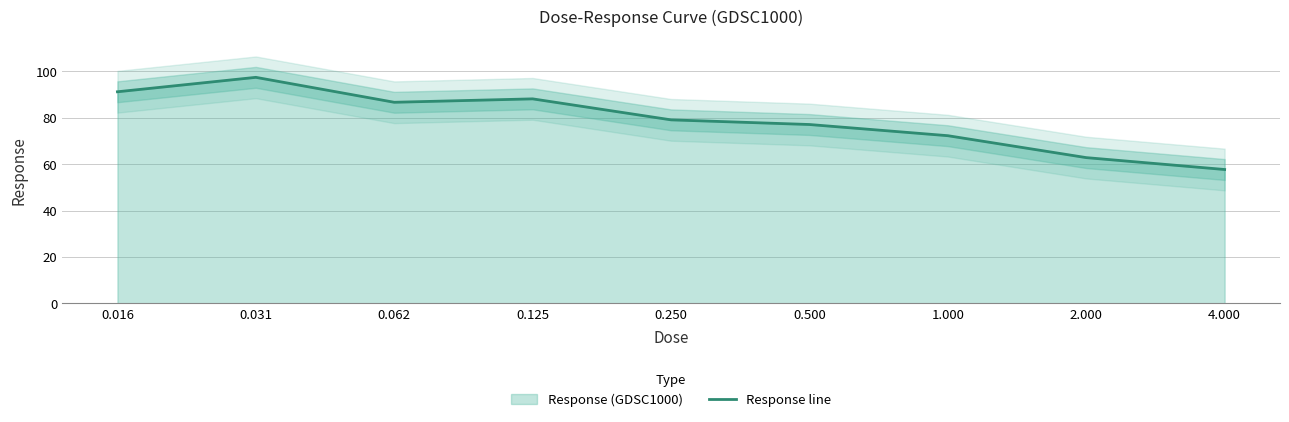

Reading left to right, extract all data points from this chart.

0.016=91.2	0.031=97.5	0.062=86.7	0.125=88.2	0.250=79.1	0.500=77.1	1.000=72.3	2.000=62.8	4.000=57.7